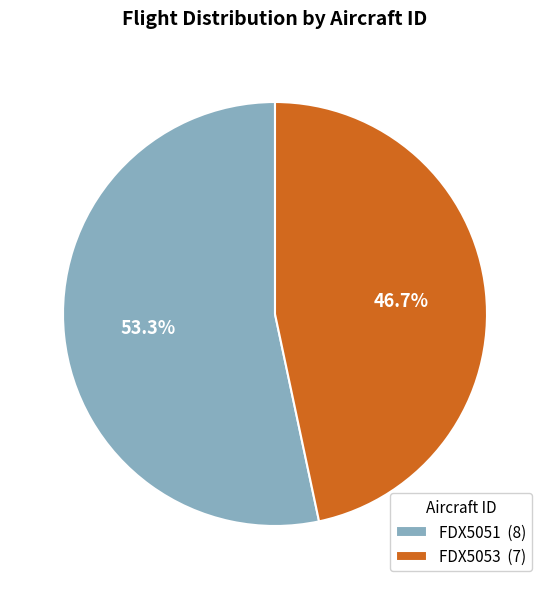

What is the total percentage of FDX5053 and FDX5051?

100.0%